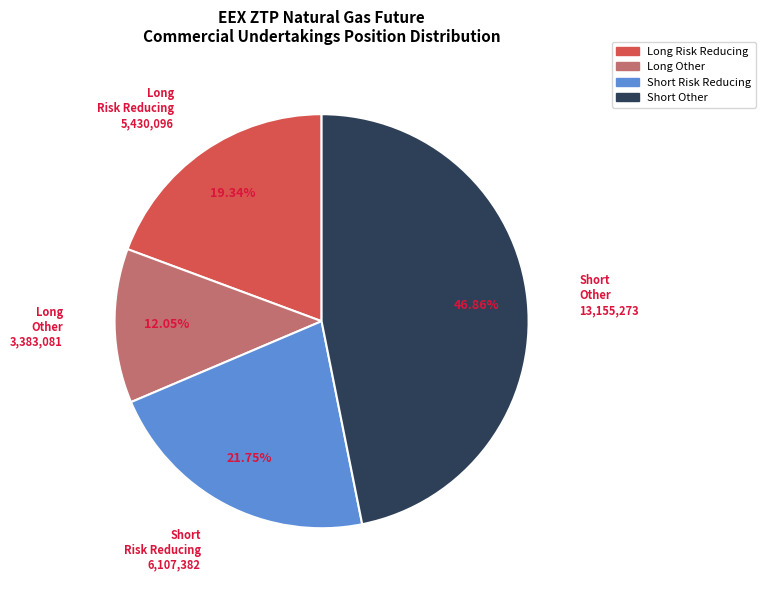

Does any single category account for the majority?

No